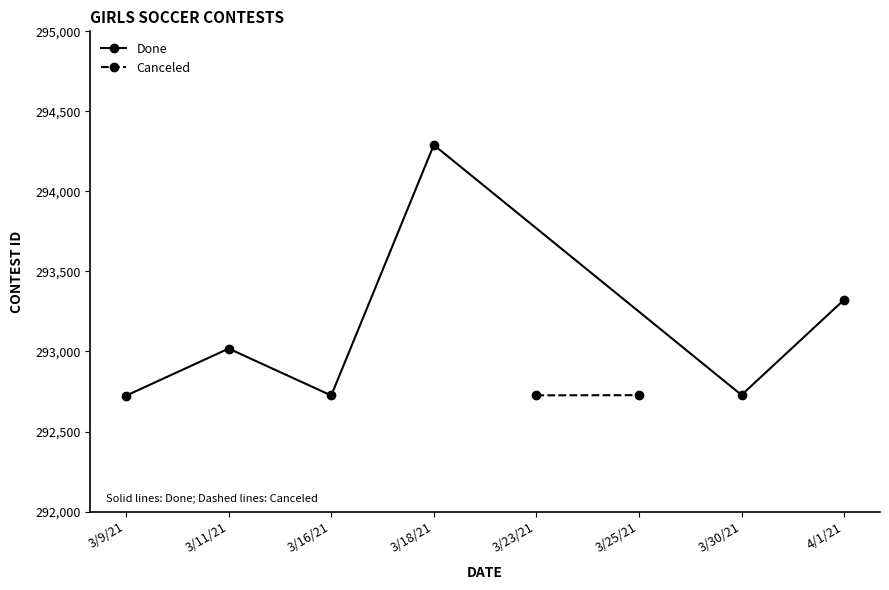

Which category has the highest value across all series?

3/18/21